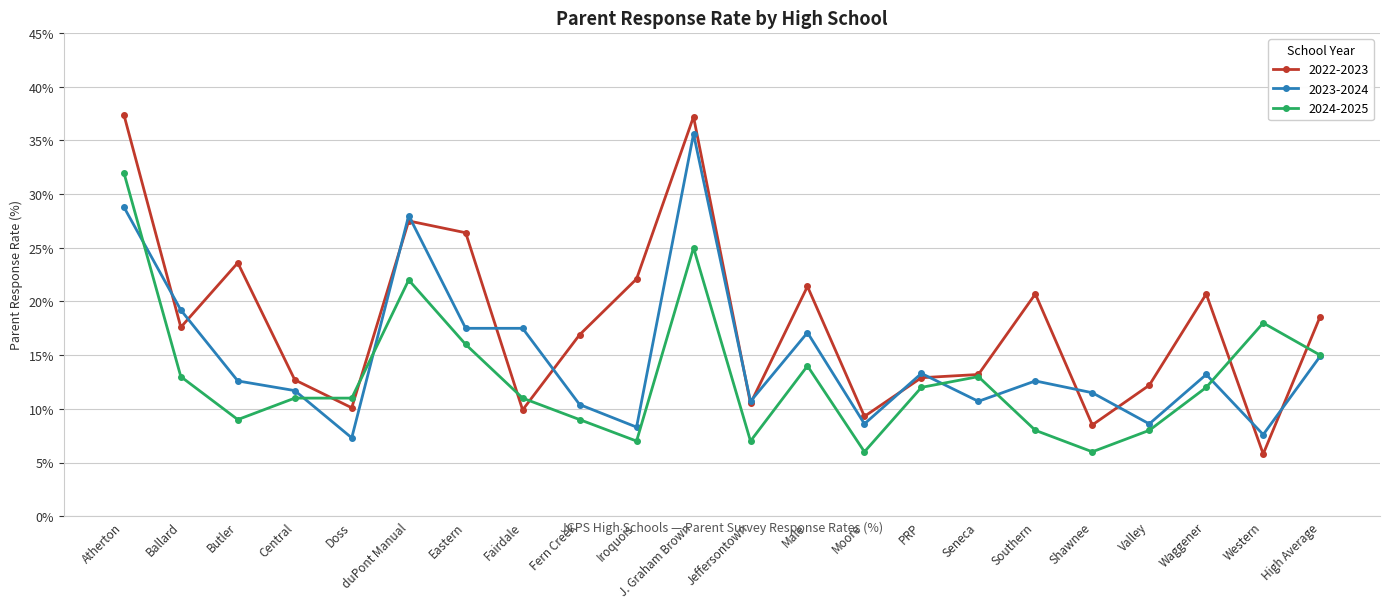

Is the value of 2023-2024 at Iroquois greater than the value of 2022-2023 at Doss?

No